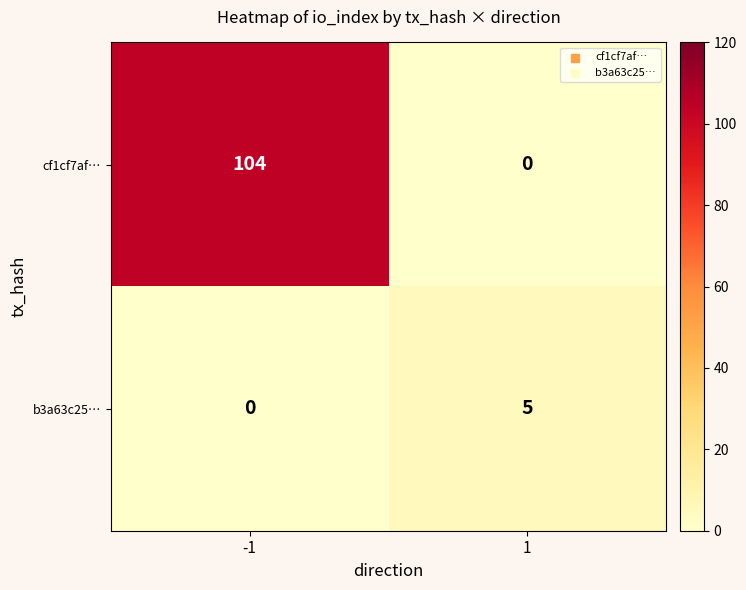

What is the highest value of the b3a63c25… series?

5